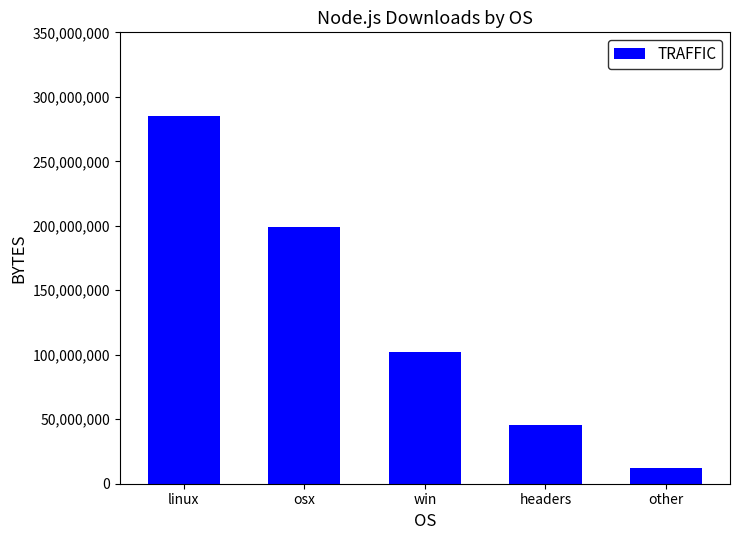

Reading left to right, what are all the values shown in this chart?

285108292	198739558	102341283	45231840	12500000